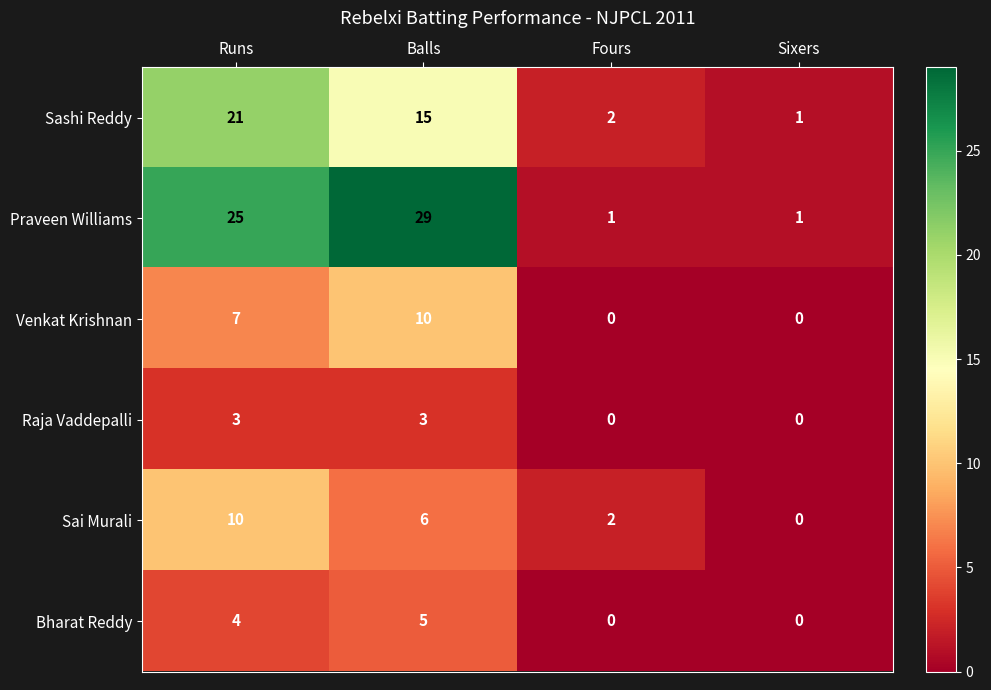

What is the difference between the maximum and minimum values in the Sai Murali series?

10